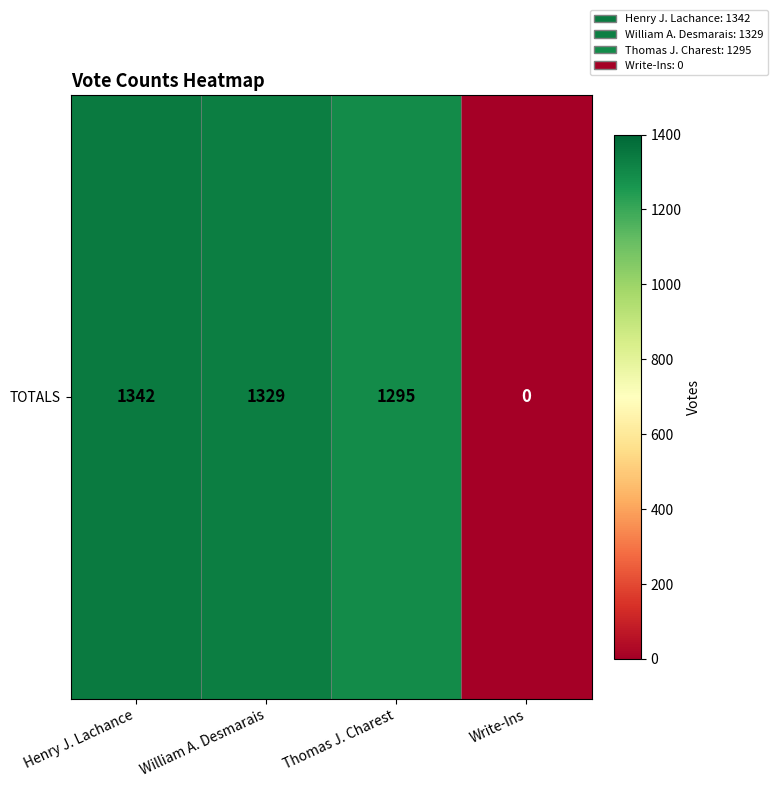

Rank the categories by value from highest to lowest.

Henry J. Lachance, William A. Desmarais, Thomas J. Charest, Write-Ins